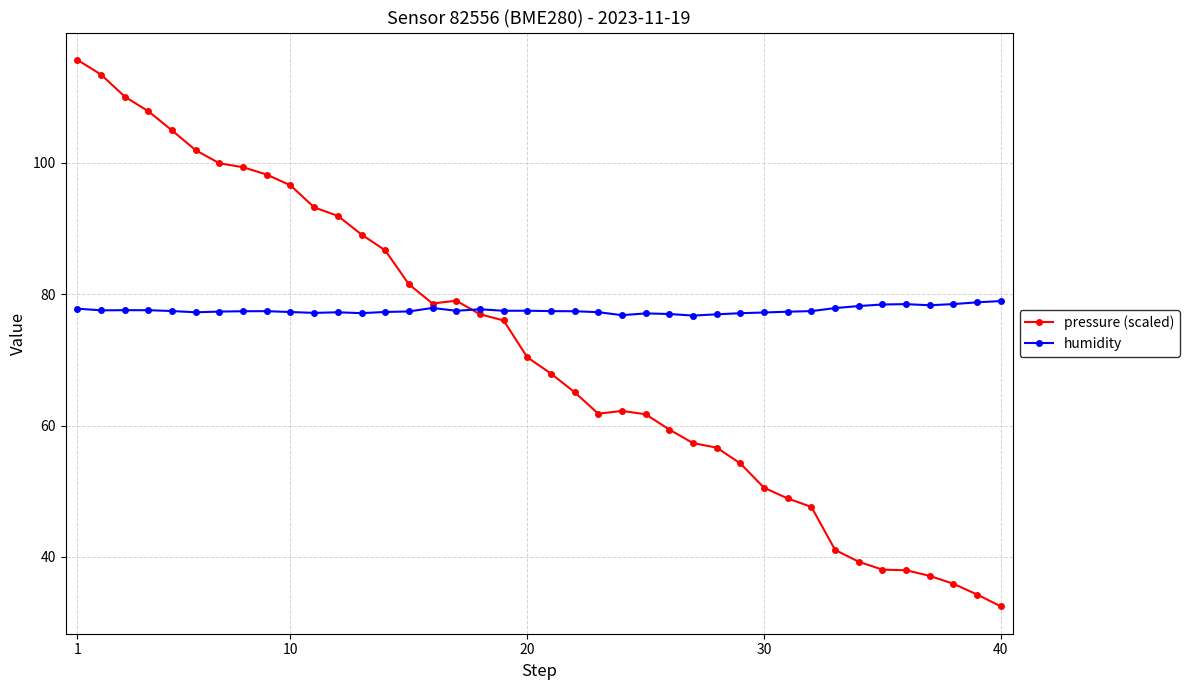

What is the value of the humidity point at the 8th from the left?

77.4